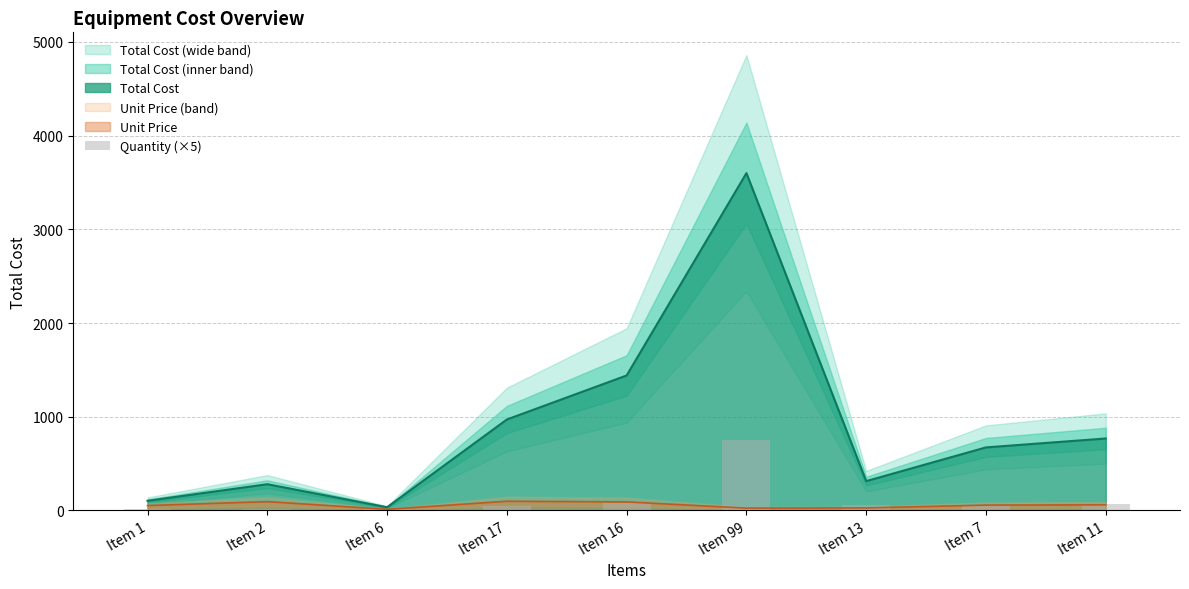

Where is Total Cost nearest to the value 1816?

Item 16